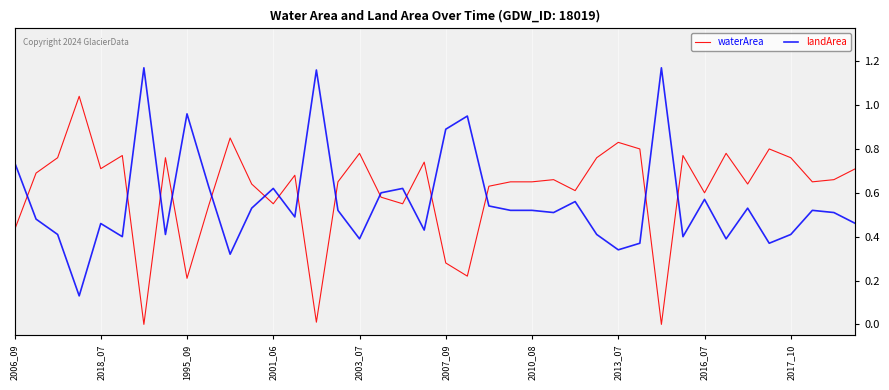

At which category is the sum across all series the highest?

17